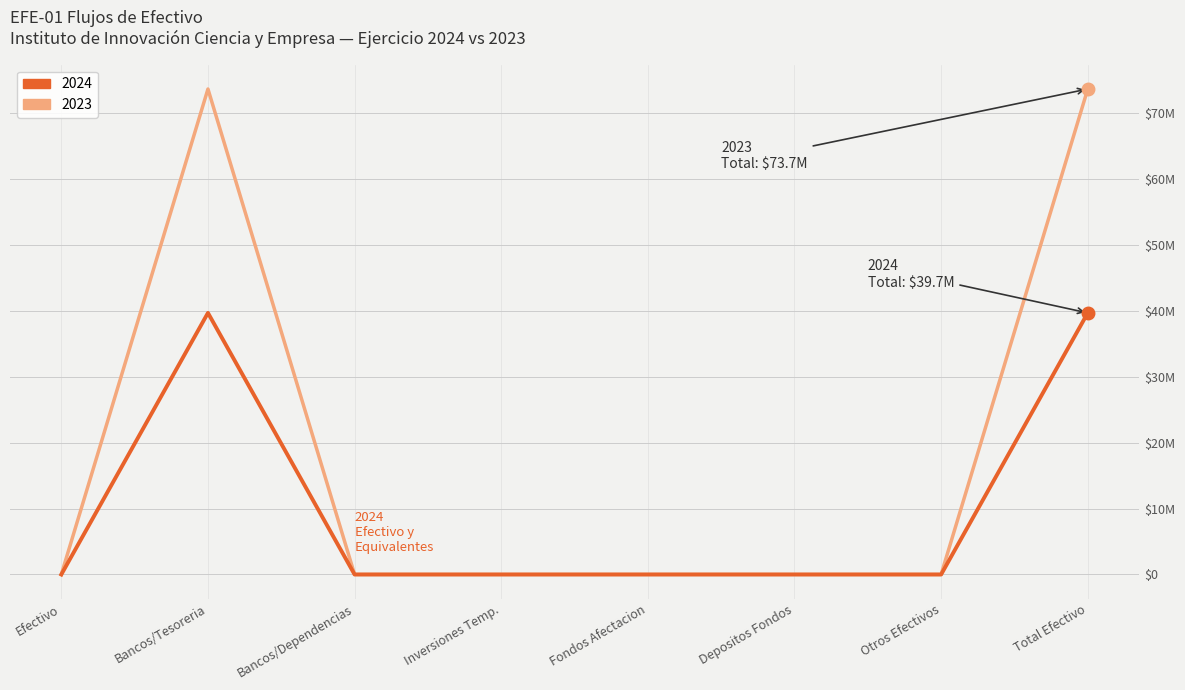

At which category does 2023 reach its first local peak?

Bancos/Tesoreria